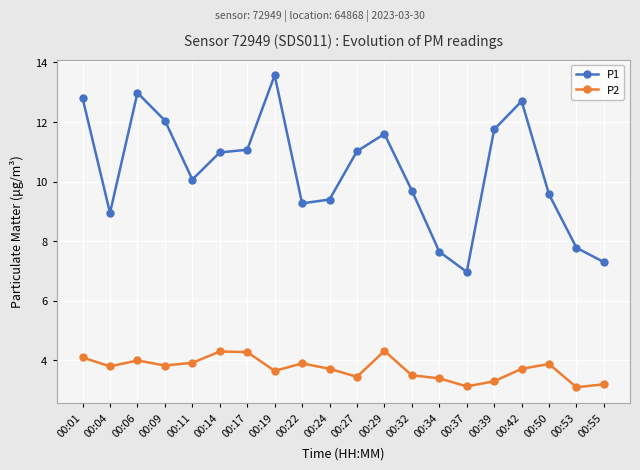

What is the greatest value displayed?

13.6